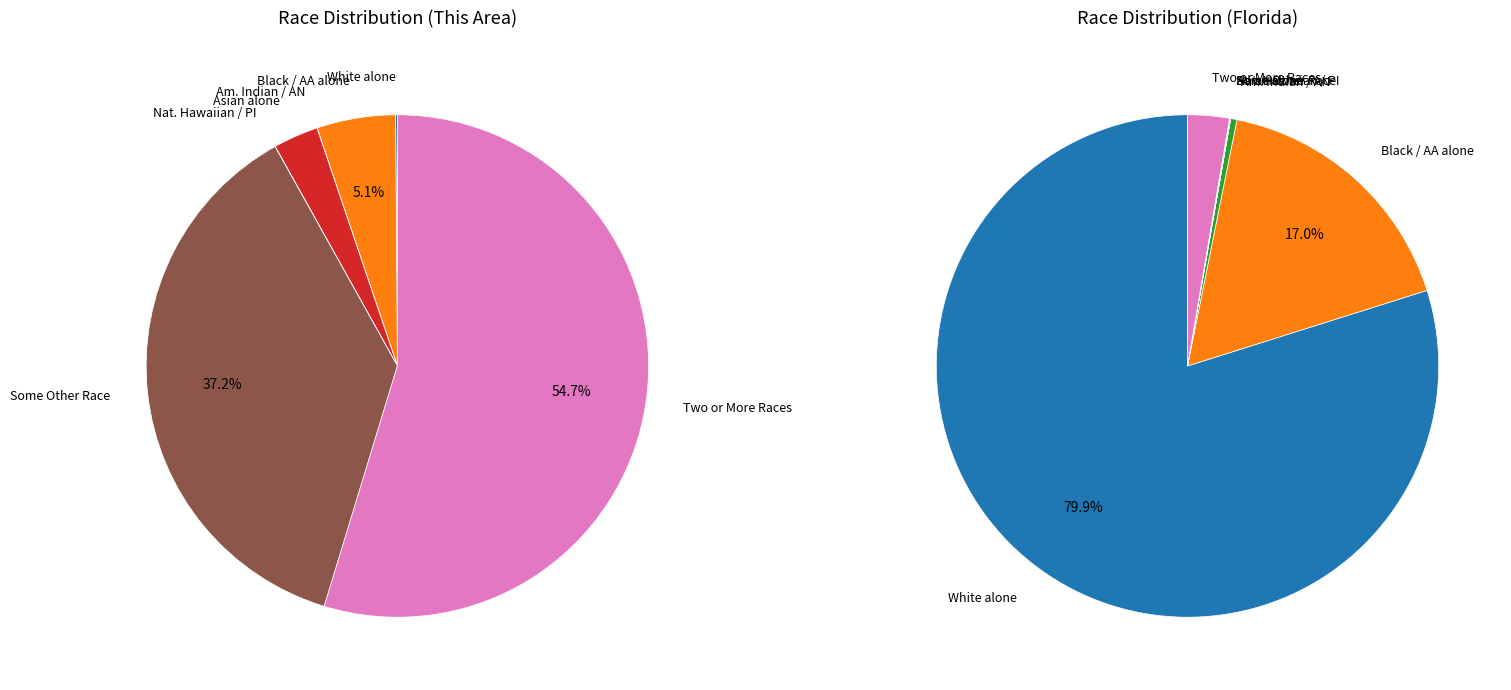

Does White alone represent more than half of the total?

No